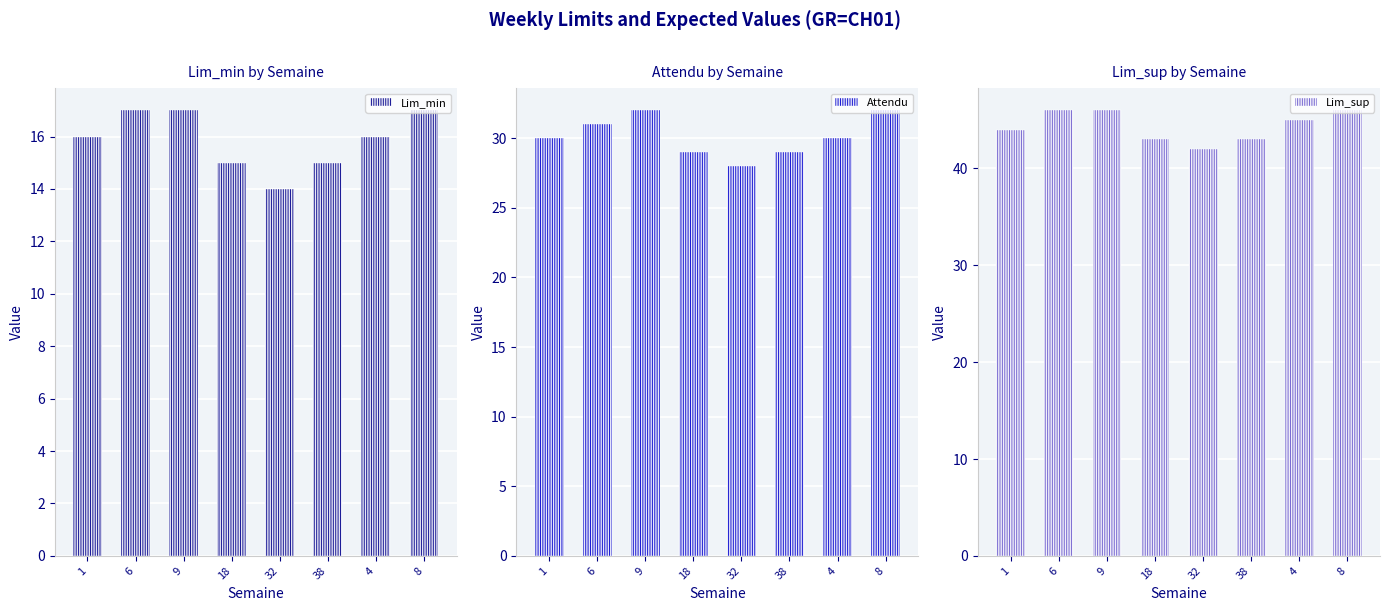

What is the difference between the highest and lowest values at 9?

29